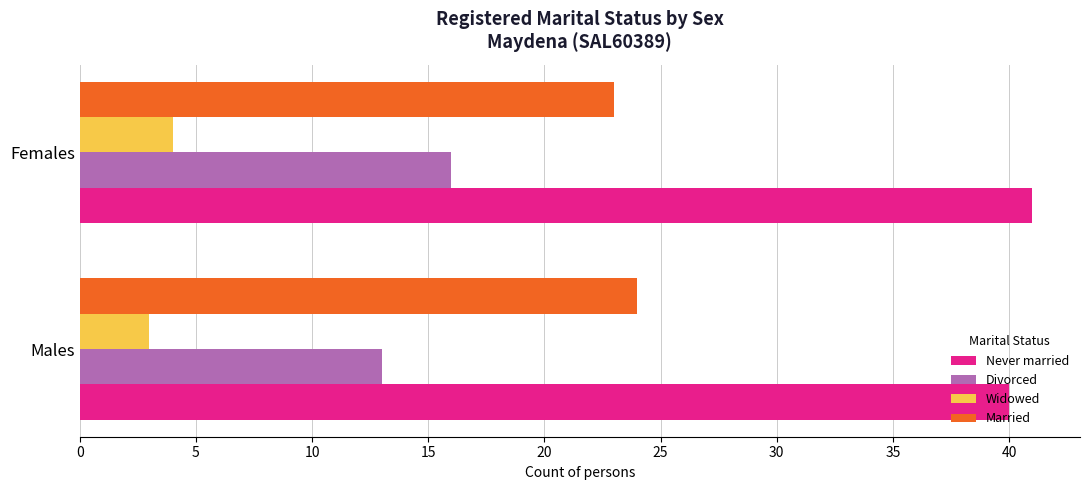

What is the spread (max minus min) of values at Females?

37